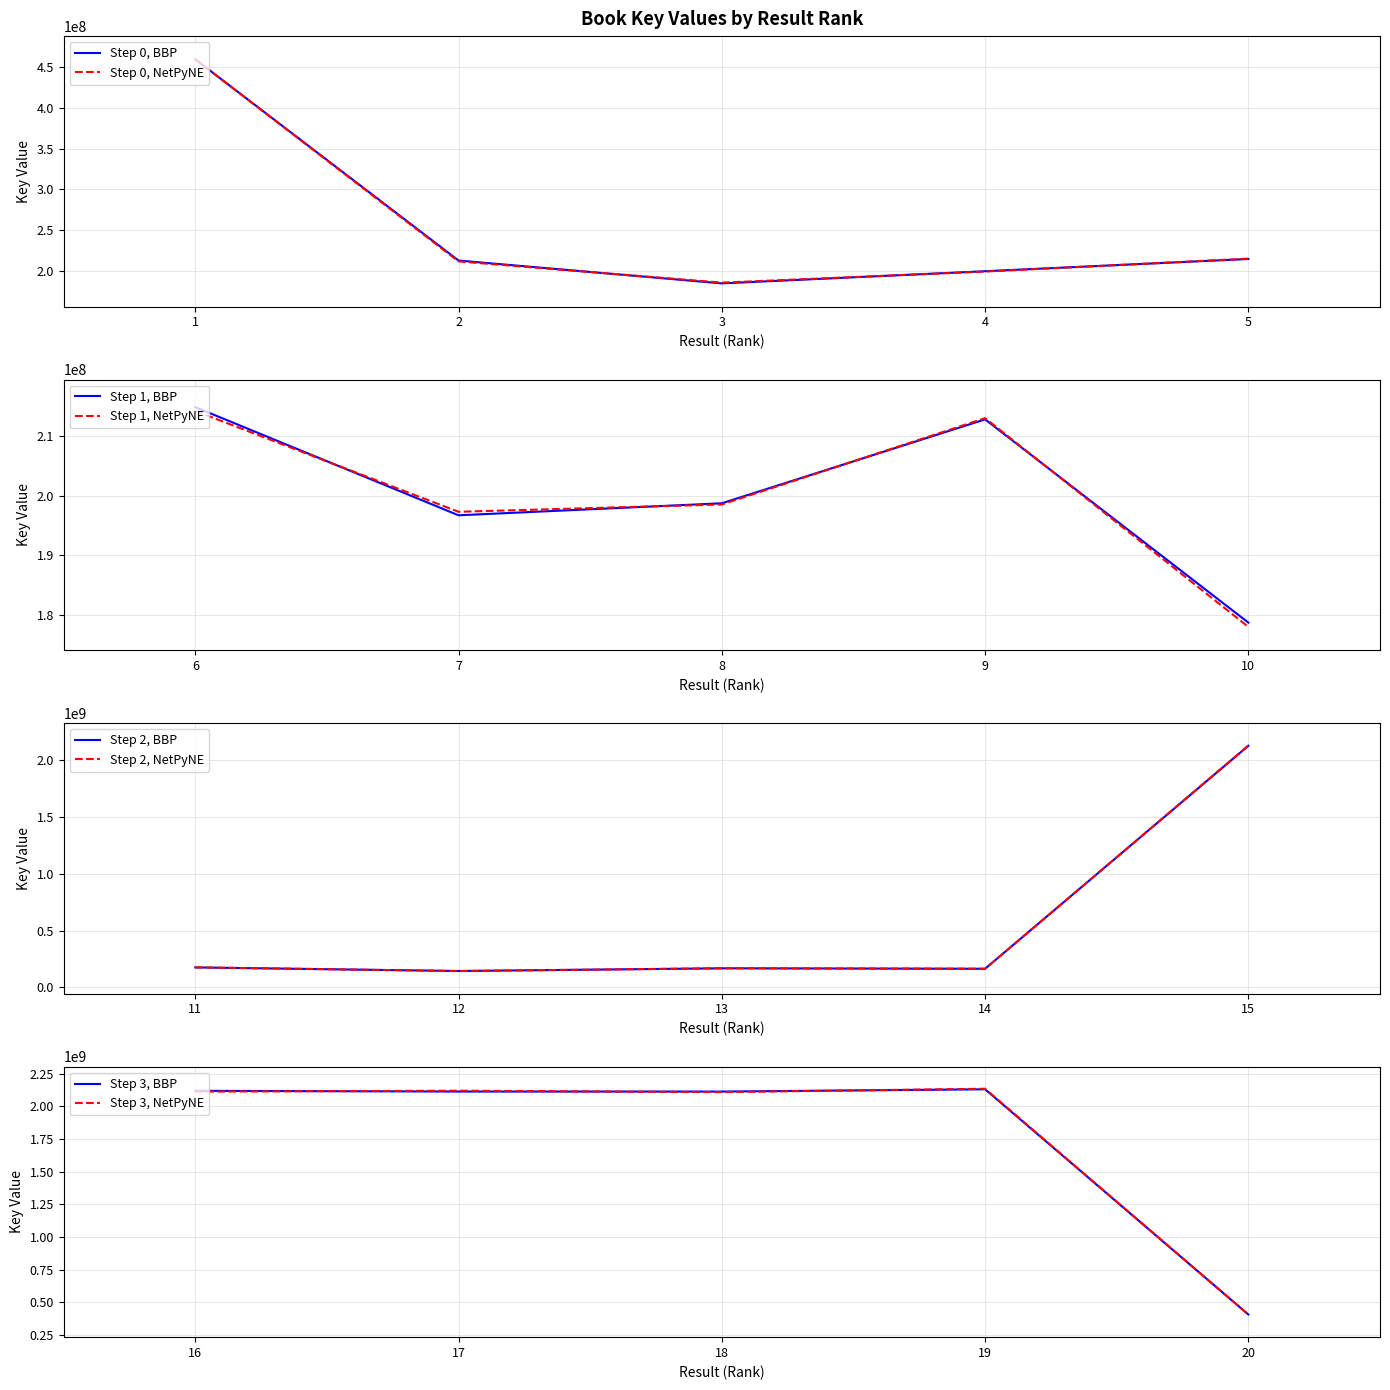

True or false: Key (BBP) has a value of 2130384939 at 19.

True